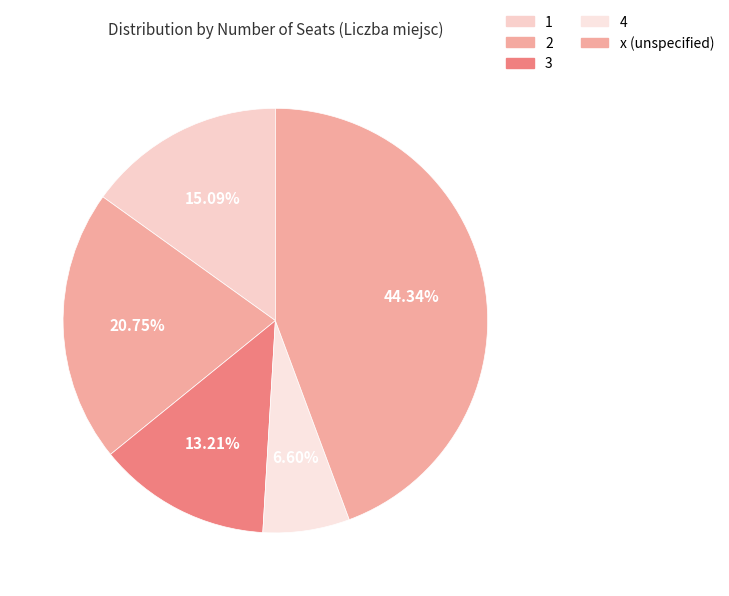

To the nearest percent, what percentage of the pie is 1?

15%